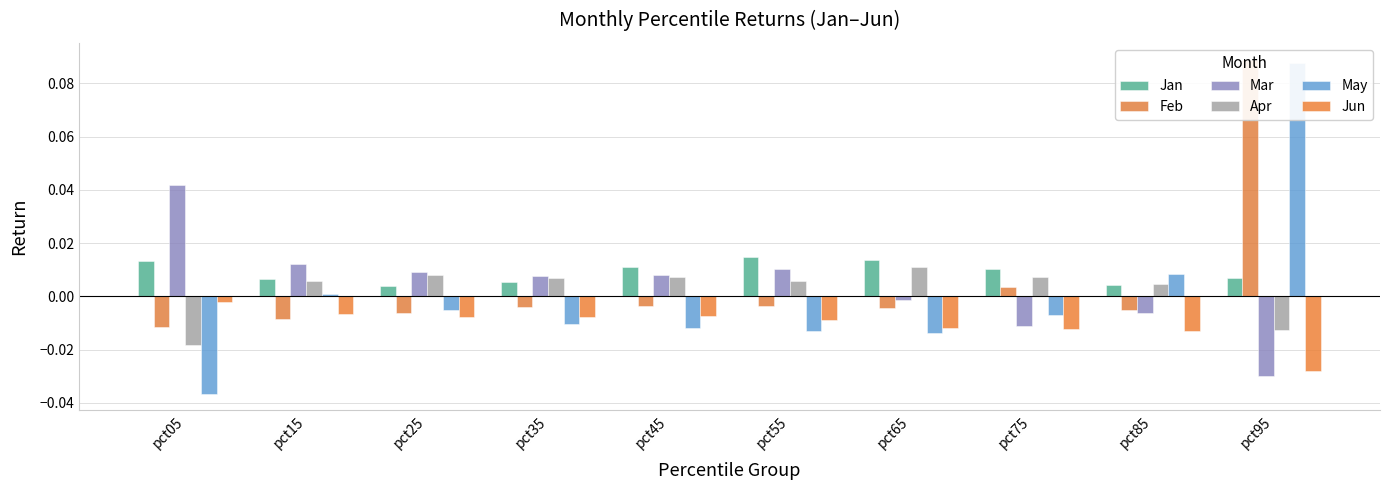

True or false: Mar has a value of 0.0 at pct15.

True